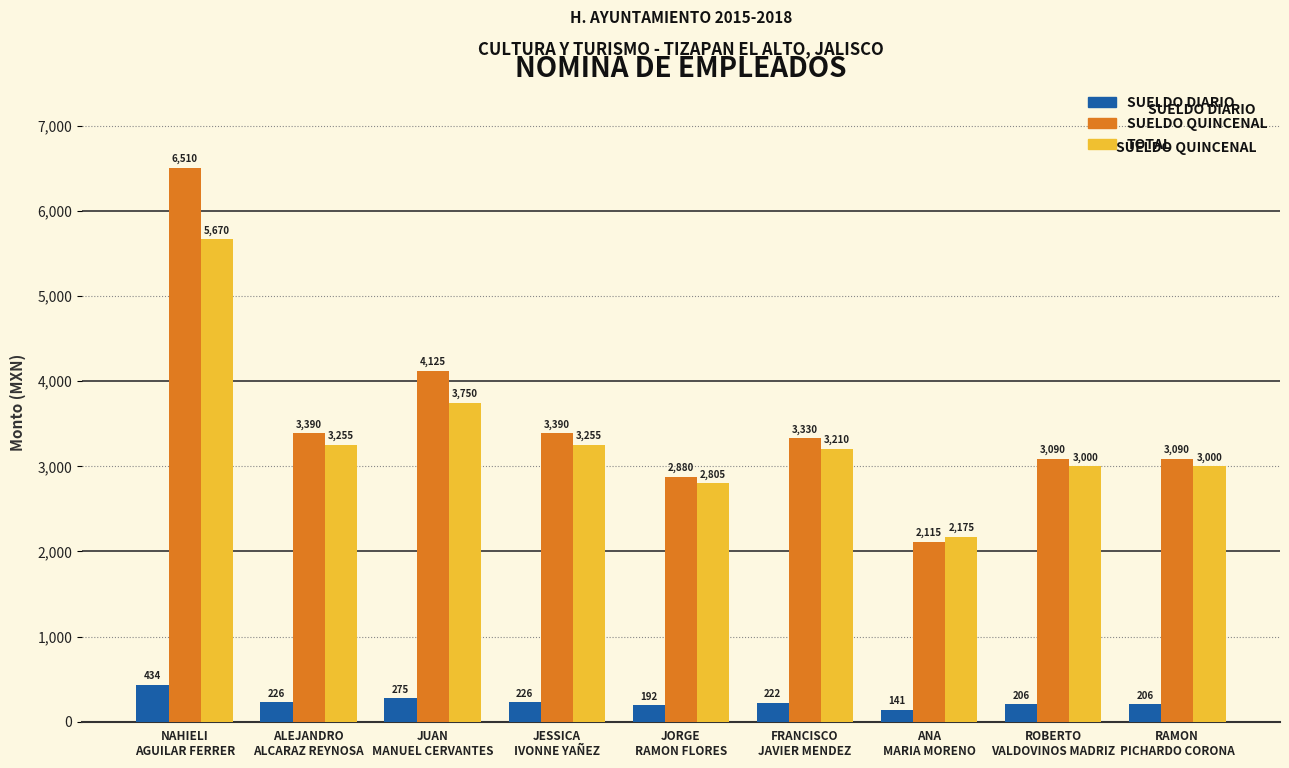

Count the number of categories in the chart.

9